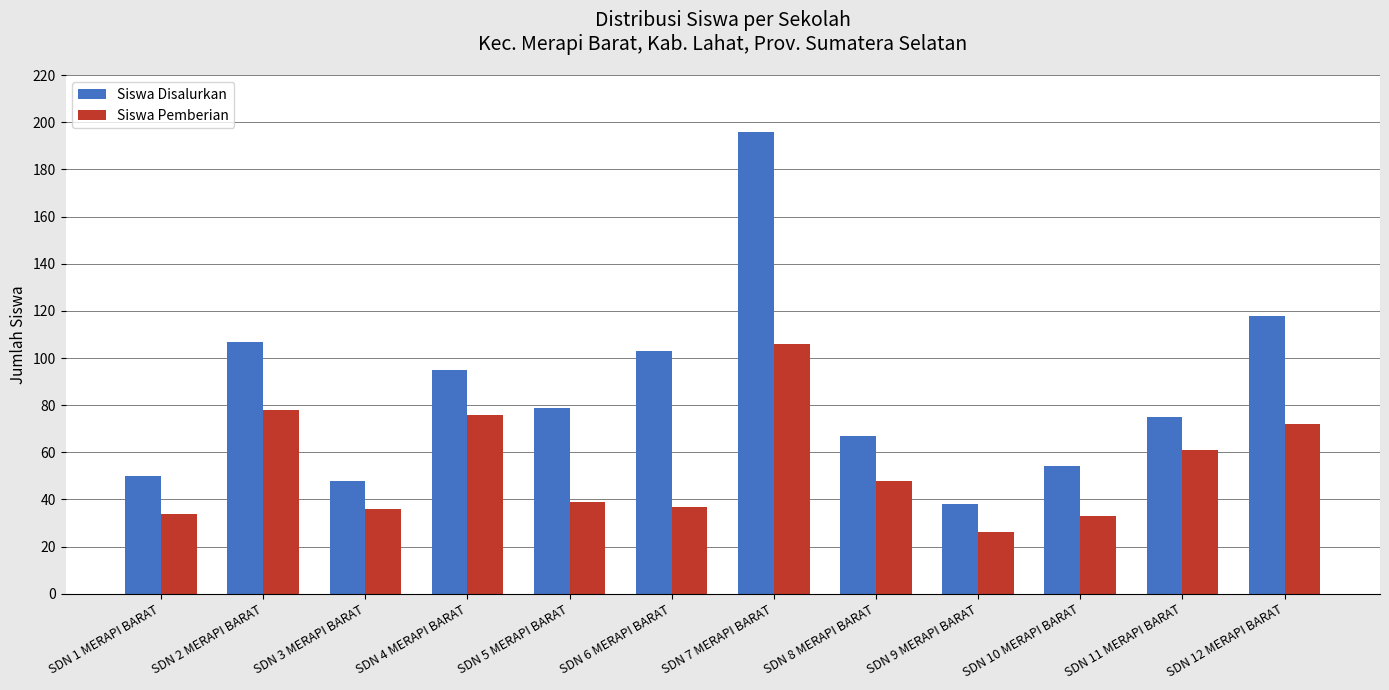

What is the value of the Siswa Pemberian bar at the 12th from the left?

72